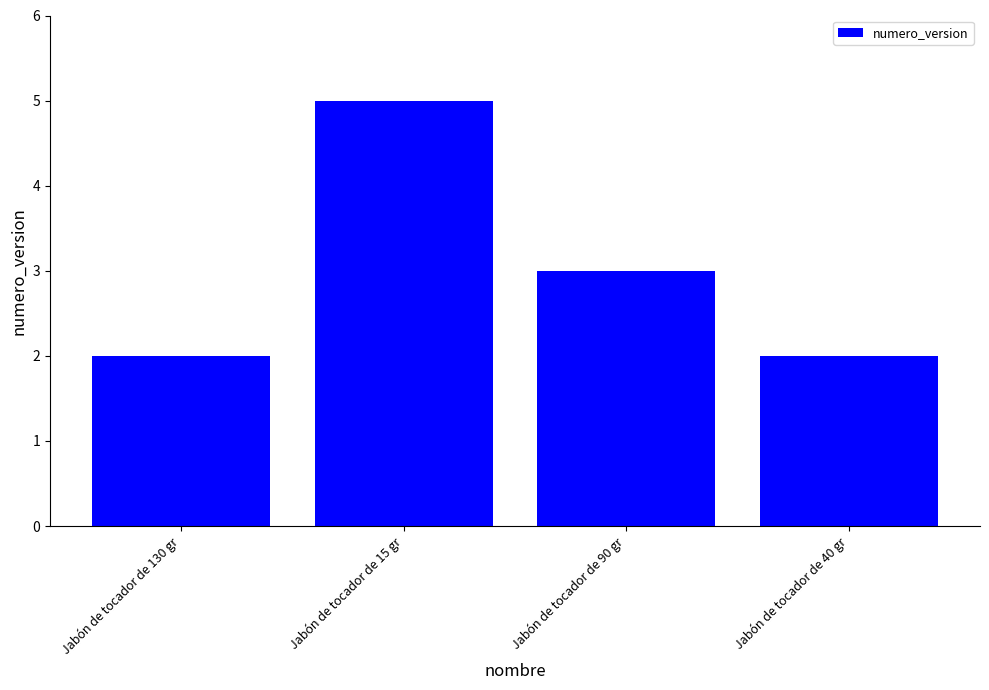

What is the ratio of the value at Jabón de tocador de 40 gr to the value at Jabón de tocador de 15 gr?

0.4